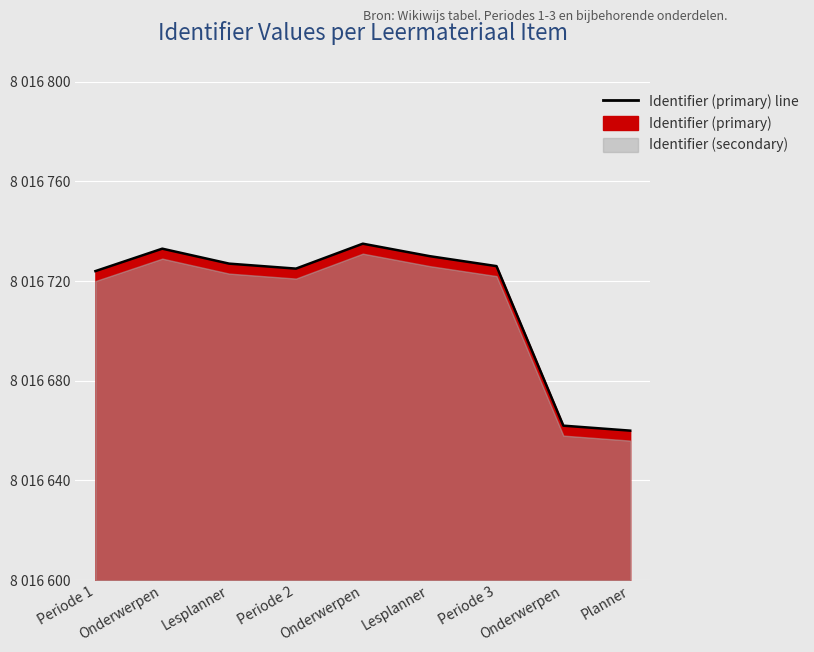

How many data points are above 8016726?

4